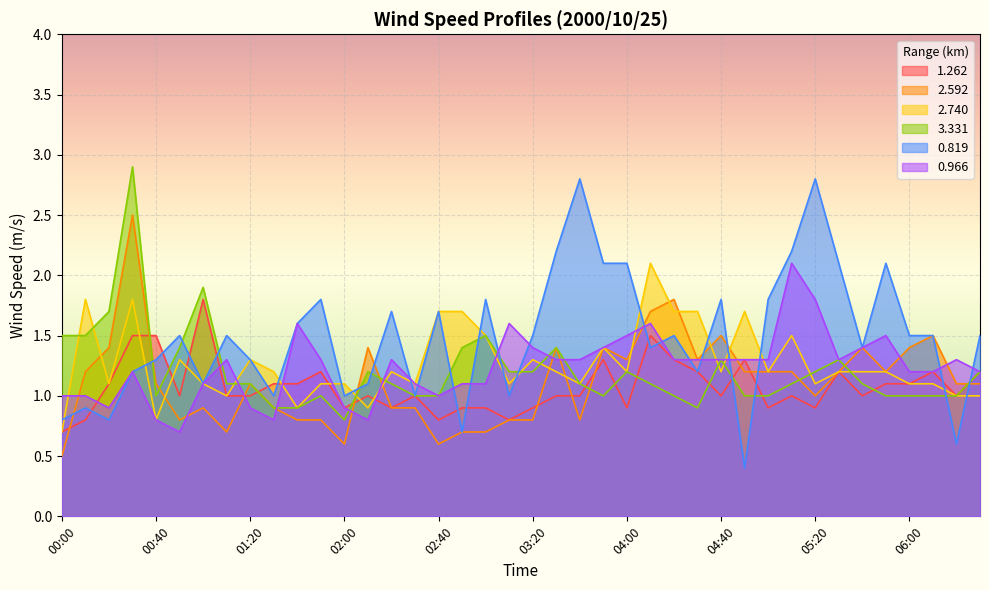

Reading left to right, transcribe all the data shown in this chart.

1.262: 0.7	0.8	1.1	1.5	1.5	1.0	1.8	1.0	1.0	1.1	1.1	1.2	0.9	1.0	0.9	1.0	0.8	0.9	0.9	0.8	0.9	1.0	1.0	1.3	0.9	1.5	1.3	1.2	1.0	1.3	0.9	1.0	0.9	1.2	1.0	1.1	1.1	1.2	1.0	1.2
2.592: 0.5	1.2	1.4	2.5	1.1	0.8	0.9	0.7	1.1	0.9	0.8	0.8	0.6	1.4	0.9	0.9	0.6	0.7	0.7	0.8	0.8	1.4	0.8	1.4	1.3	1.7	1.8	1.3	1.5	1.2	1.2	1.2	1.0	1.2	1.4	1.2	1.4	1.5	1.1	1.1
2.740: 0.7	1.8	1.1	1.8	0.8	1.3	1.1	1.0	1.3	1.2	0.9	1.1	1.1	0.9	1.2	1.1	1.7	1.7	1.5	1.1	1.3	1.2	1.1	1.4	1.2	2.1	1.7	1.7	1.2	1.7	1.2	1.5	1.1	1.2	1.2	1.2	1.1	1.1	1.0	1.0
3.331: 1.5	1.5	1.7	2.9	1.0	1.4	1.9	1.1	1.1	0.9	0.9	1.0	0.8	1.2	1.1	1.0	1.0	1.4	1.5	1.2	1.2	1.4	1.1	1.0	1.2	1.1	1.0	0.9	1.3	1.0	1.0	1.1	1.2	1.3	1.1	1.0	1.0	1.0	1.0	1.2
0.819: 0.8	0.9	0.8	1.2	1.3	1.5	1.1	1.5	1.3	1.0	1.6	1.8	1.0	1.1	1.7	1.0	1.7	0.7	1.8	1.0	1.5	2.2	2.8	2.1	2.1	1.4	1.5	1.2	1.8	0.4	1.8	2.2	2.8	2.1	1.4	2.1	1.5	1.5	0.6	1.5
0.966: 1.0	1.0	0.9	1.2	0.8	0.7	1.1	1.3	0.9	0.8	1.6	1.3	0.9	0.8	1.3	1.1	1.0	1.1	1.1	1.6	1.4	1.3	1.3	1.4	1.5	1.6	1.3	1.3	1.3	1.3	1.3	2.1	1.8	1.3	1.4	1.5	1.2	1.2	1.3	1.2